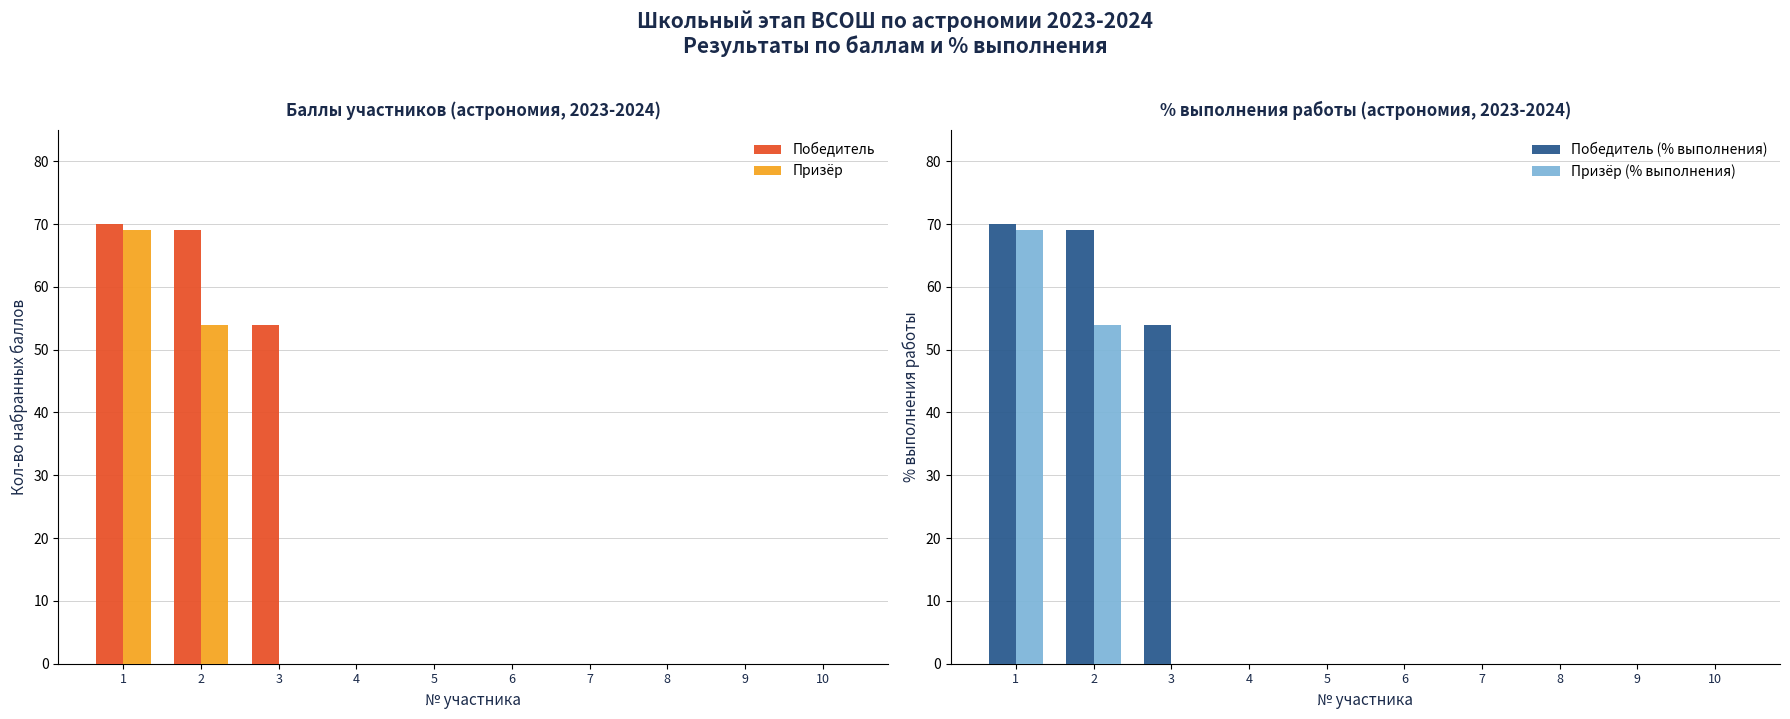

What are all the series names shown in the legend?

Победитель, Призёр, Победитель (% выполнения), Призёр (% выполнения)